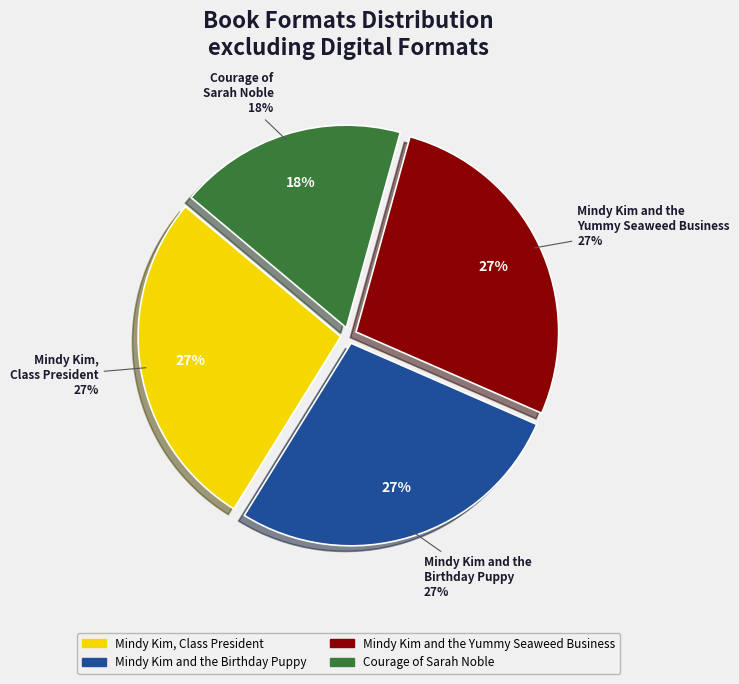

Is the sum of Courage of Sarah Noble and Mindy Kim and the Birthday Puppy greater than half?

No